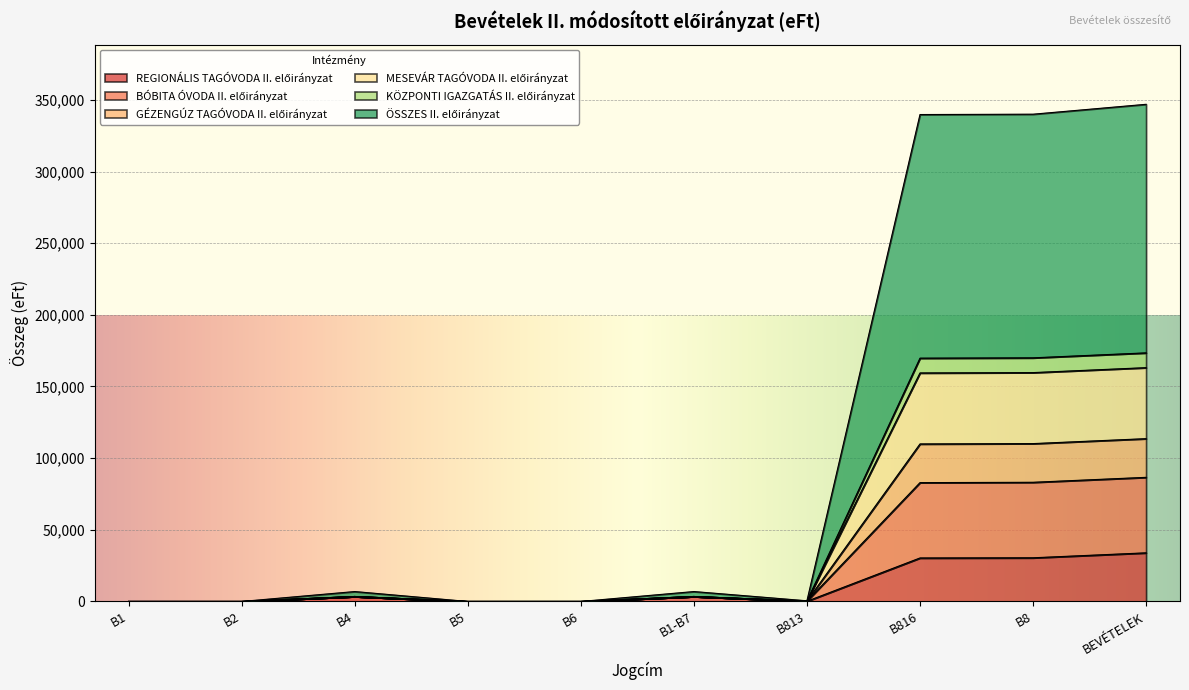

How many data points in GÉZENGÚZ TAGÓVODA II. előirányzat are above 3458?

3